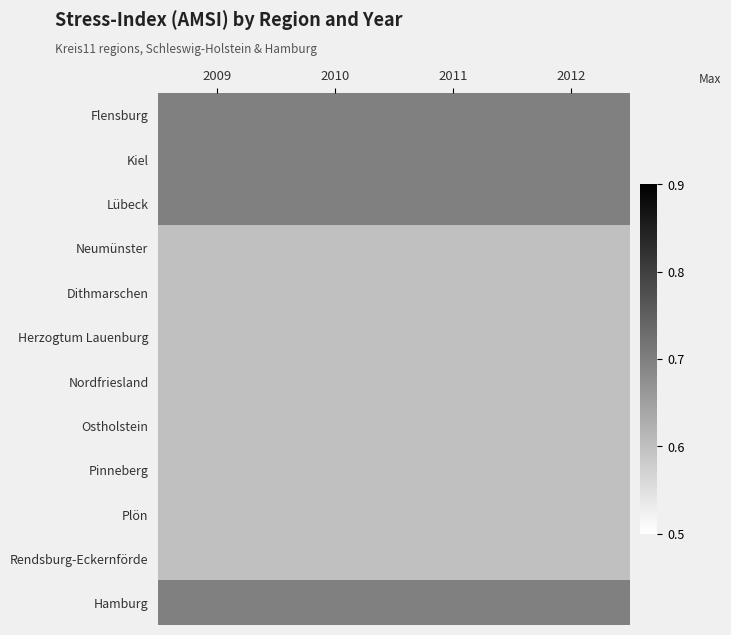

Reading right to left, what are all the values shown in this chart?

Flensburg: 2012=0.7	2011=0.7	2010=0.7	2009=0.7
Kiel: 2012=0.7	2011=0.7	2010=0.7	2009=0.7
Lübeck: 2012=0.7	2011=0.7	2010=0.7	2009=0.7
Neumünster: 2012=0.6	2011=0.6	2010=0.6	2009=0.6
Dithmarschen: 2012=0.6	2011=0.6	2010=0.6	2009=0.6
Herzogtum Lauenburg: 2012=0.6	2011=0.6	2010=0.6	2009=0.6
Nordfriesland: 2012=0.6	2011=0.6	2010=0.6	2009=0.6
Ostholstein: 2012=0.6	2011=0.6	2010=0.6	2009=0.6
Pinneberg: 2012=0.6	2011=0.6	2010=0.6	2009=0.6
Plön: 2012=0.6	2011=0.6	2010=0.6	2009=0.6
Rendsburg-Eckernförde: 2012=0.6	2011=0.6	2010=0.6	2009=0.6
Hamburg: 2012=0.7	2011=0.7	2010=0.7	2009=0.7